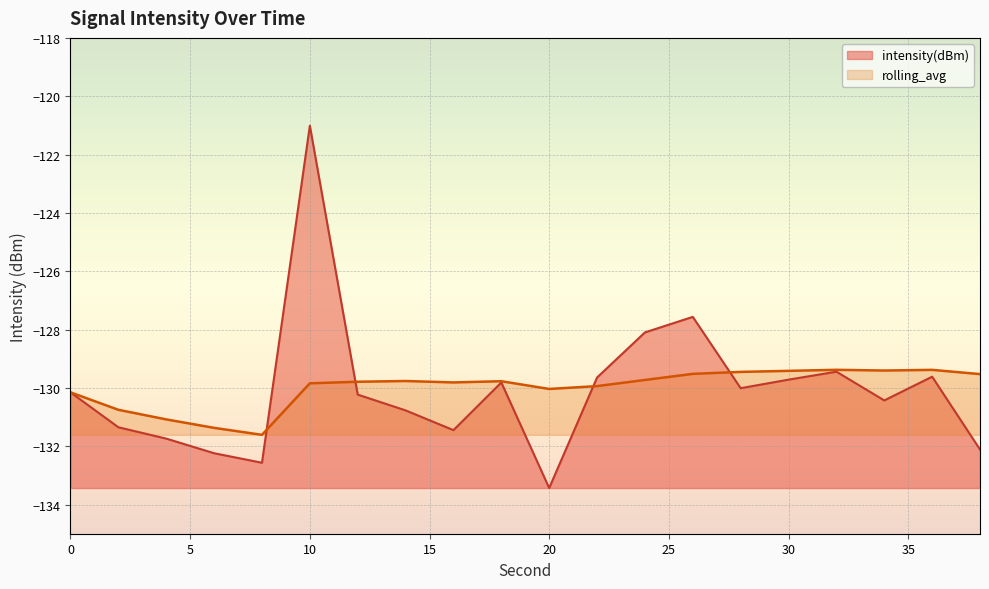

At which category is the sum across all series the highest?

10